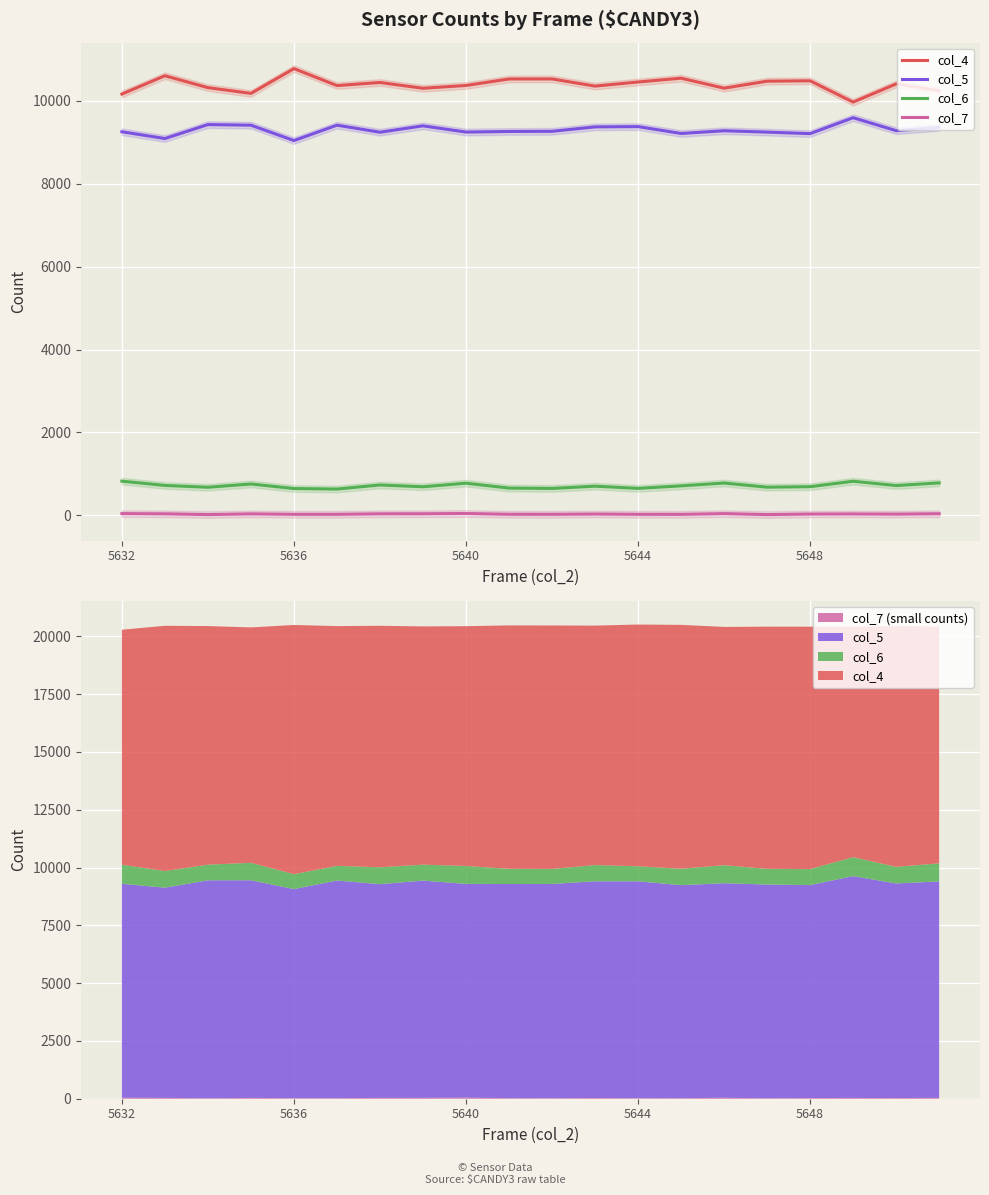

True or false: col_7 and col_4 cross at least once.

False